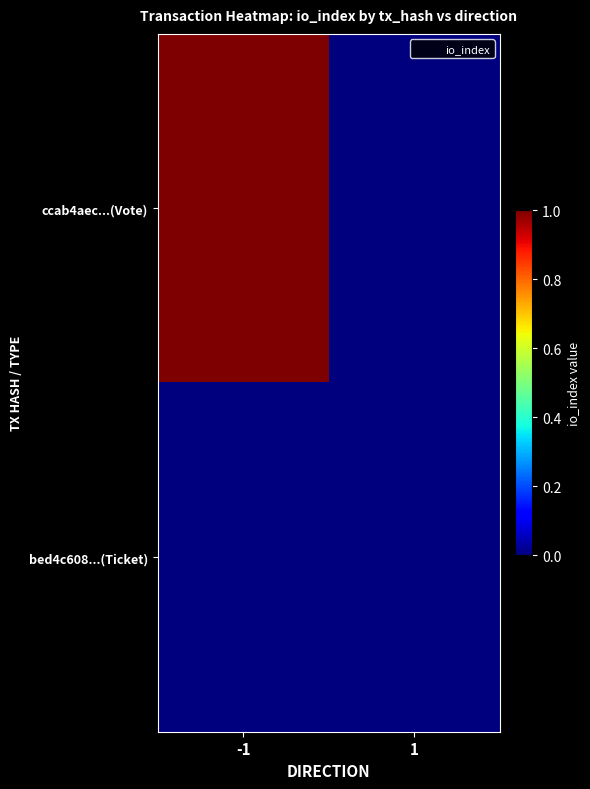

Count the number of data series in this chart.

2